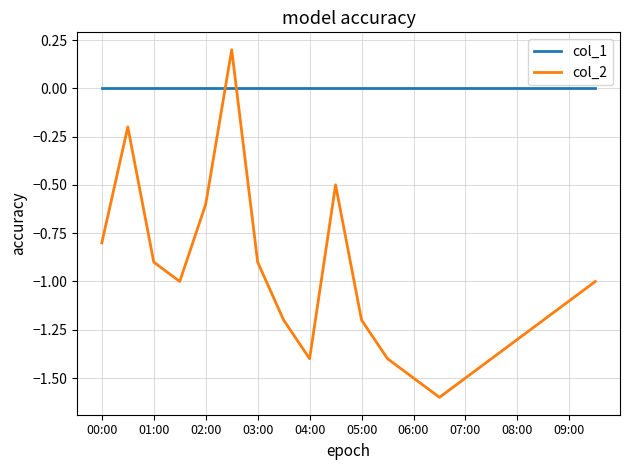

Which series has the largest range (max minus min)?

col_2